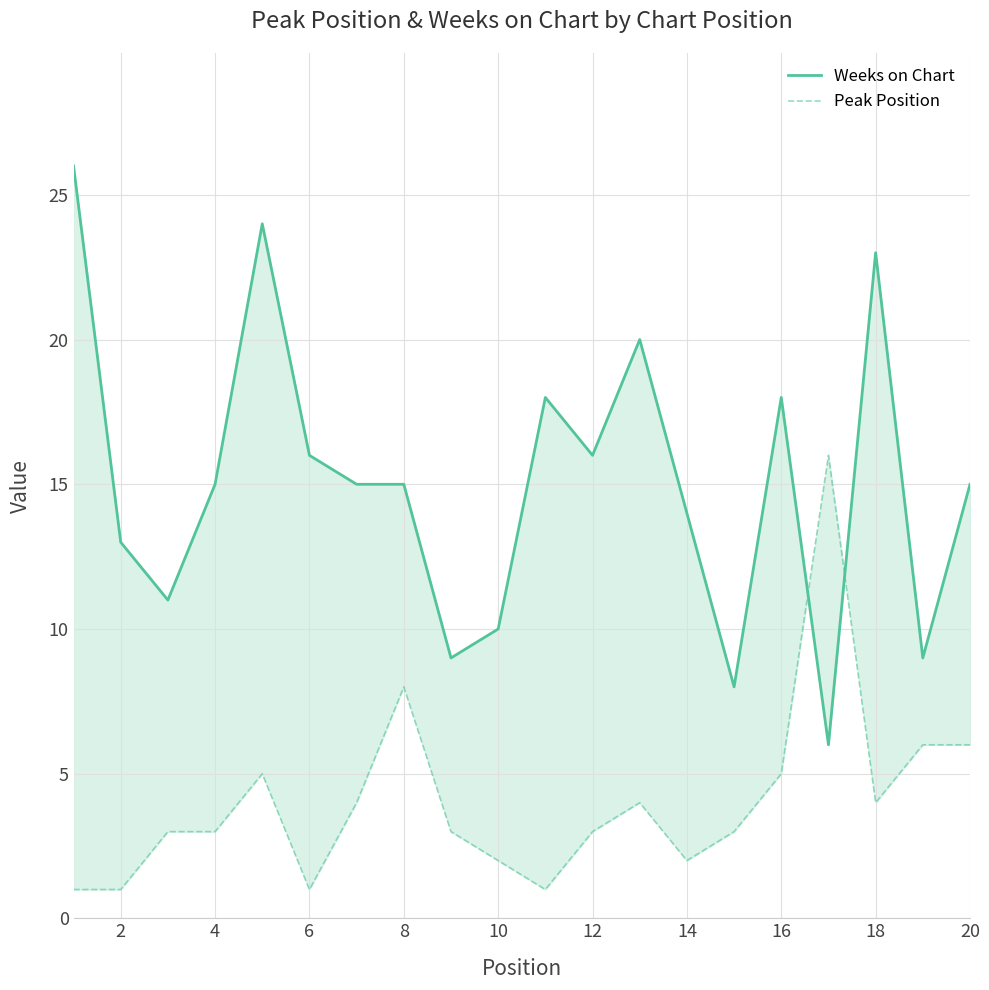

True or false: Weeks on Chart and Peak Position intersect in this chart.

True